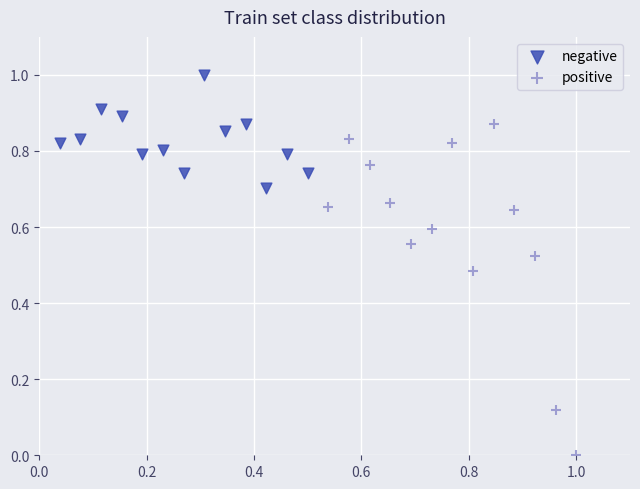

Which series has the largest Y range (max minus min)?

positive